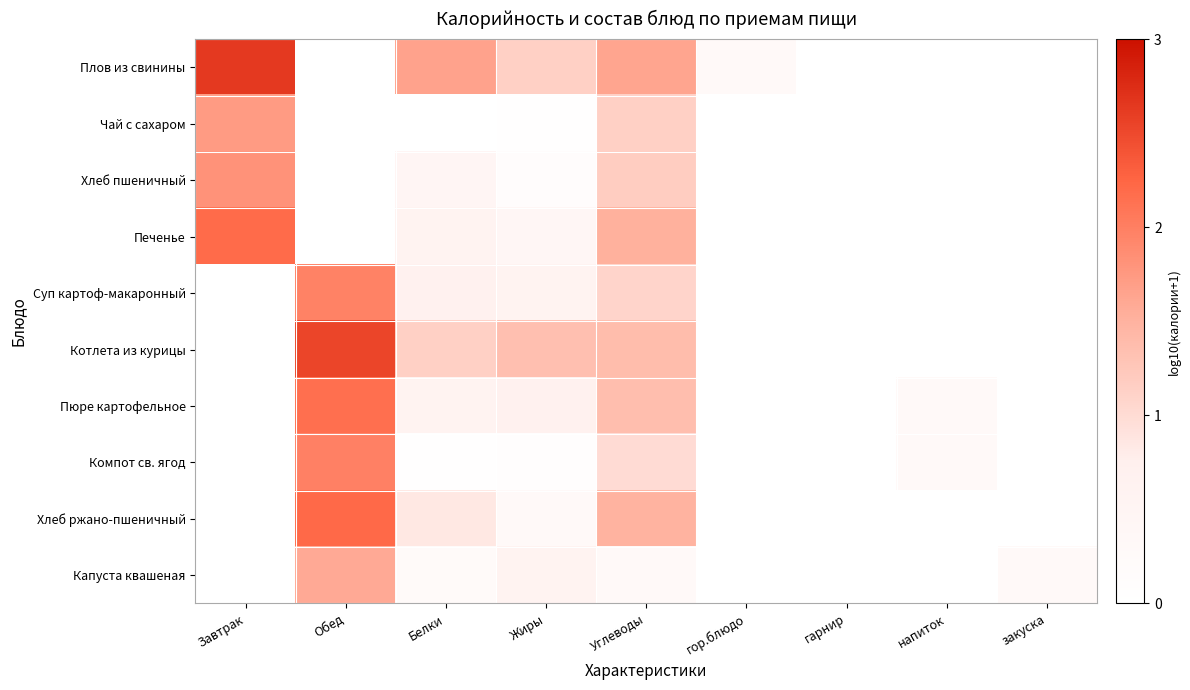

How many categories are shown in the chart?

9